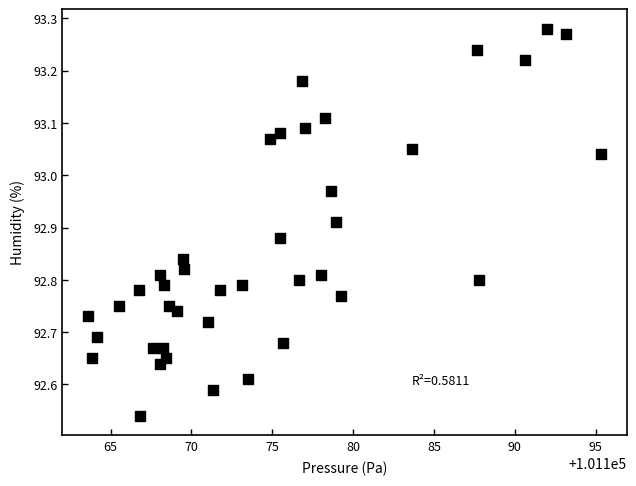

What is the range of X values (max minus min)?

31.7